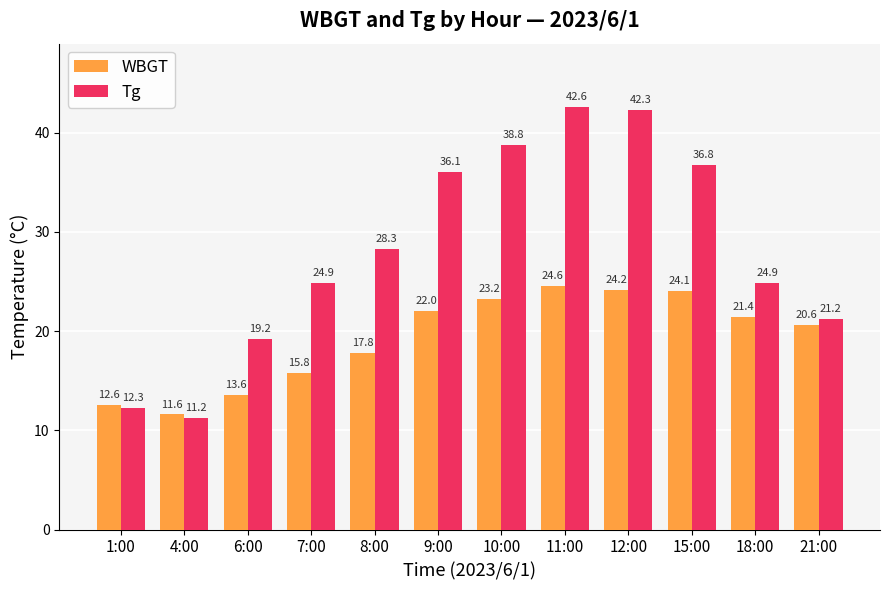

What is the label of the 1st bar from the left?

1:00